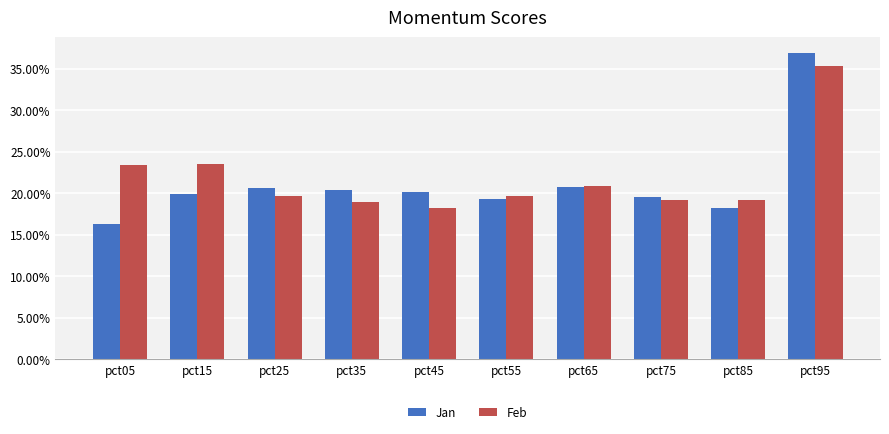

Does the chart contain stacked bars?

No